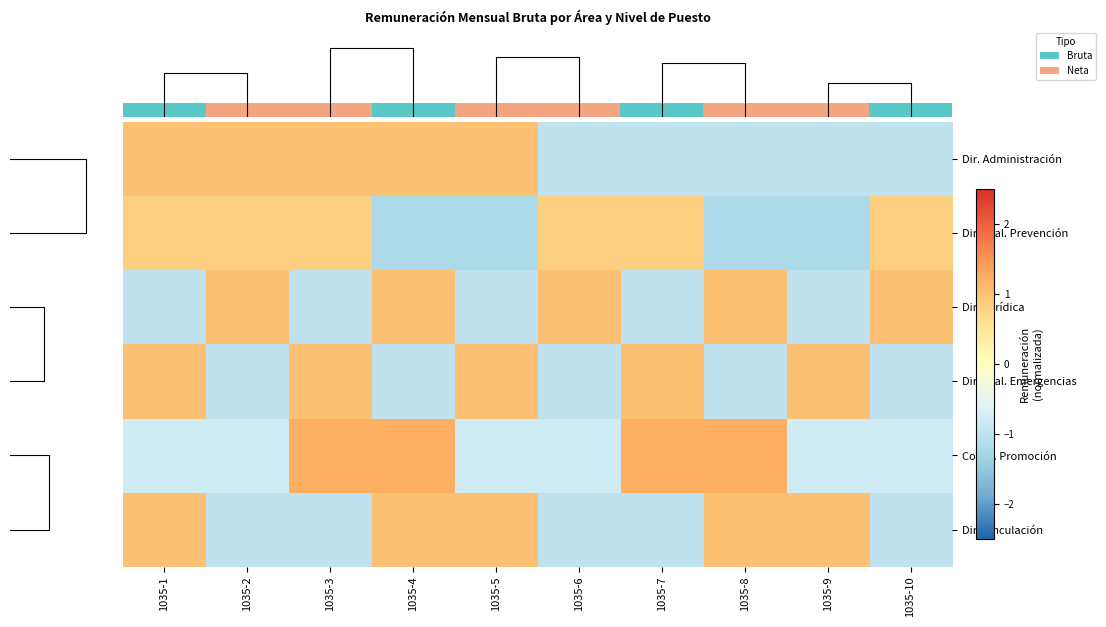

List the labels in order of row_1 value, largest first.

1035-1, 1035-2, 1035-3, 1035-6, 1035-7, 1035-10, 1035-4, 1035-5, 1035-8, 1035-9